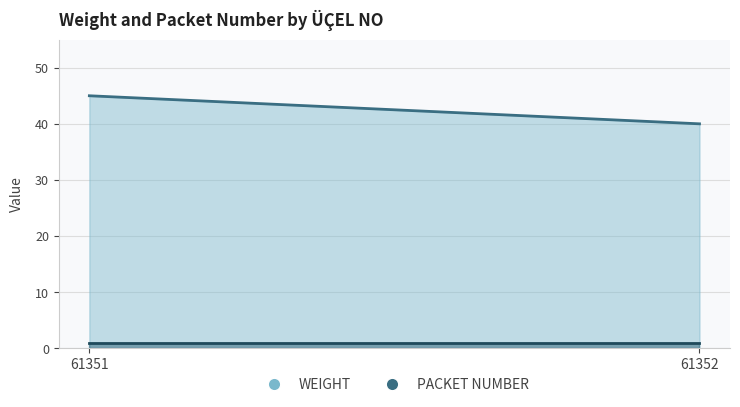

What are all the series names shown in the legend?

WEIGHT, PACKET NUMBER